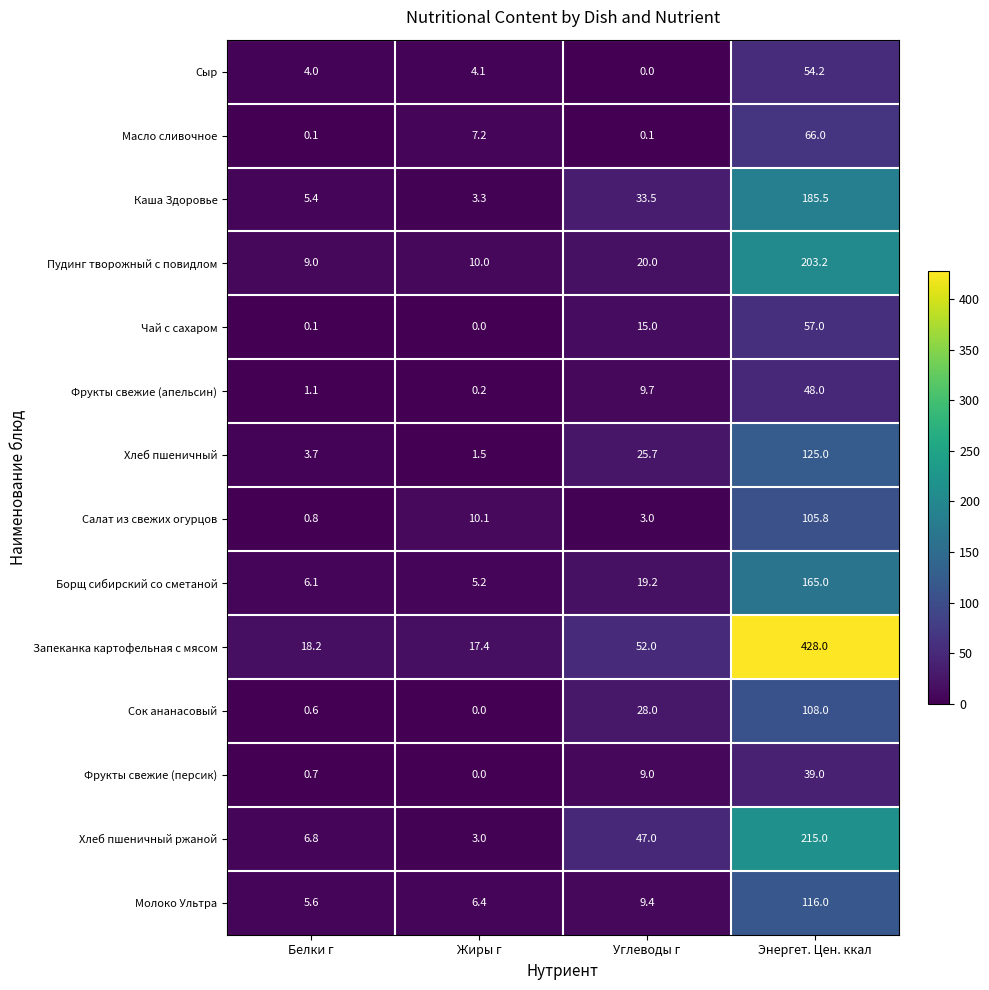

What is the greatest value displayed?

428.0